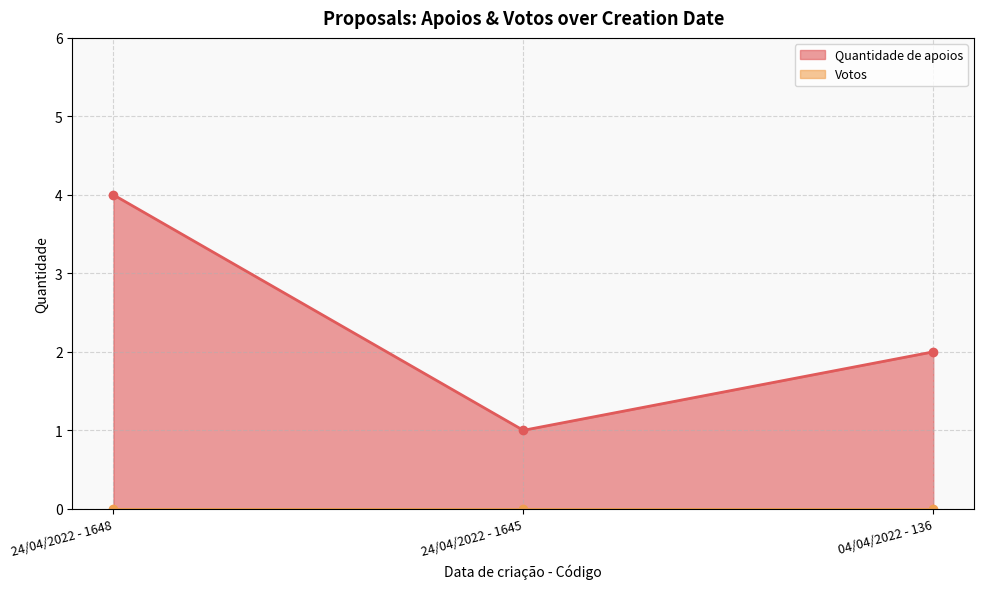

Which category has the highest value across all series?

24/04/2022 - 1648